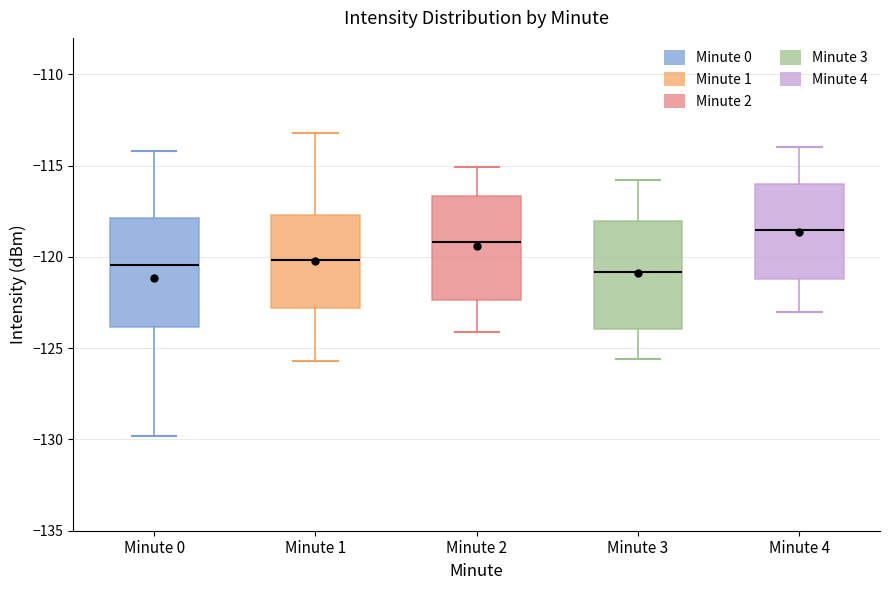

Reading left to right, read every box against the y-axis: the position of its median line, the range the box covers, and the ends of its whiskers. The values are not printed on the chart, so give them approximately, as read against the axis.

Minute 0: median -120.5, box -124.0 to -118.0, whiskers -130.0 to -114.0
Minute 1: median -120.0, box -123.0 to -117.5, whiskers -125.5 to -113.0
Minute 2: median -119.0, box -122.5 to -116.5, whiskers -124.0 to -115.0
Minute 3: median -121.0, box -124.0 to -118.0, whiskers -125.5 to -116.0
Minute 4: median -118.5, box -121.0 to -116.0, whiskers -123.0 to -114.0